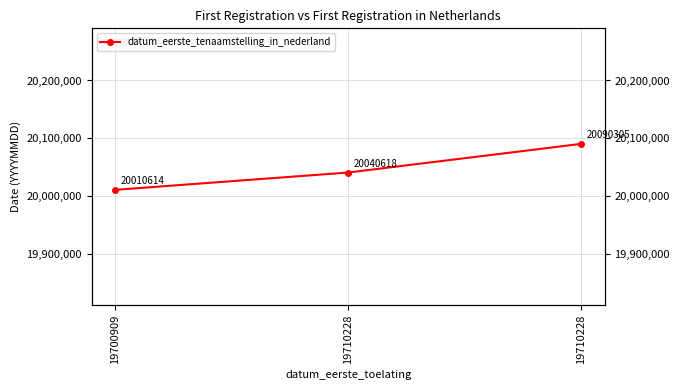

How many values exceed 20040618?

1